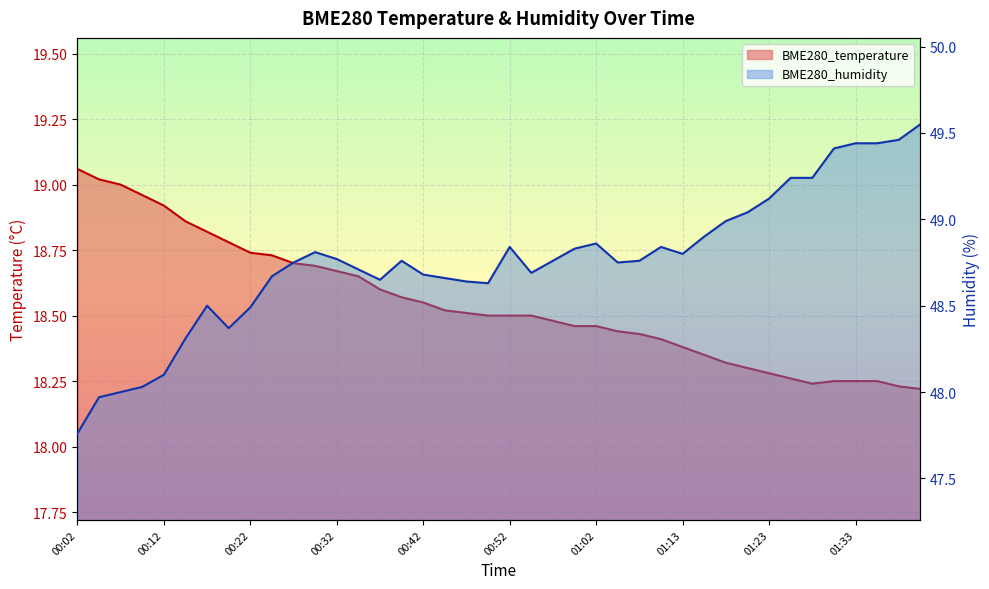

What position from the right is 01:28?

6